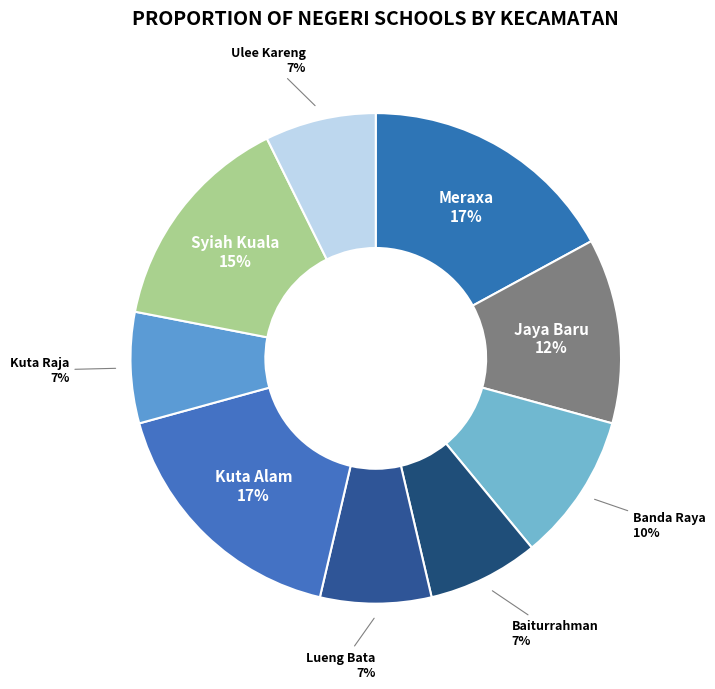

True or false: Banda Raya accounts for 1% of the total.

False